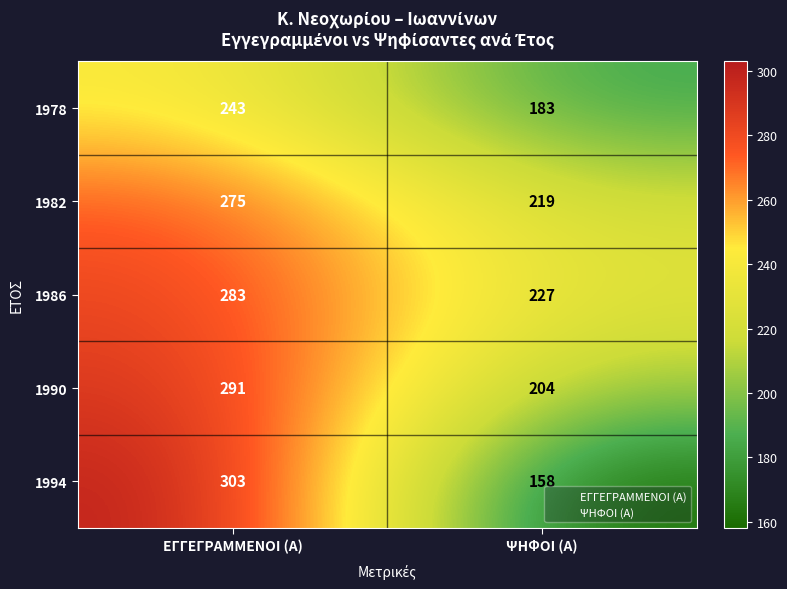

What is the greatest value displayed?

303